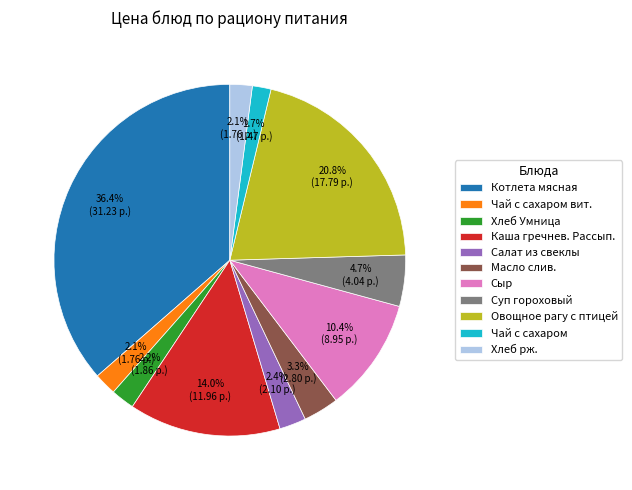

Combined, do Чай с сахаром and Каша гречнев. Рассып. account for over 50%?

No